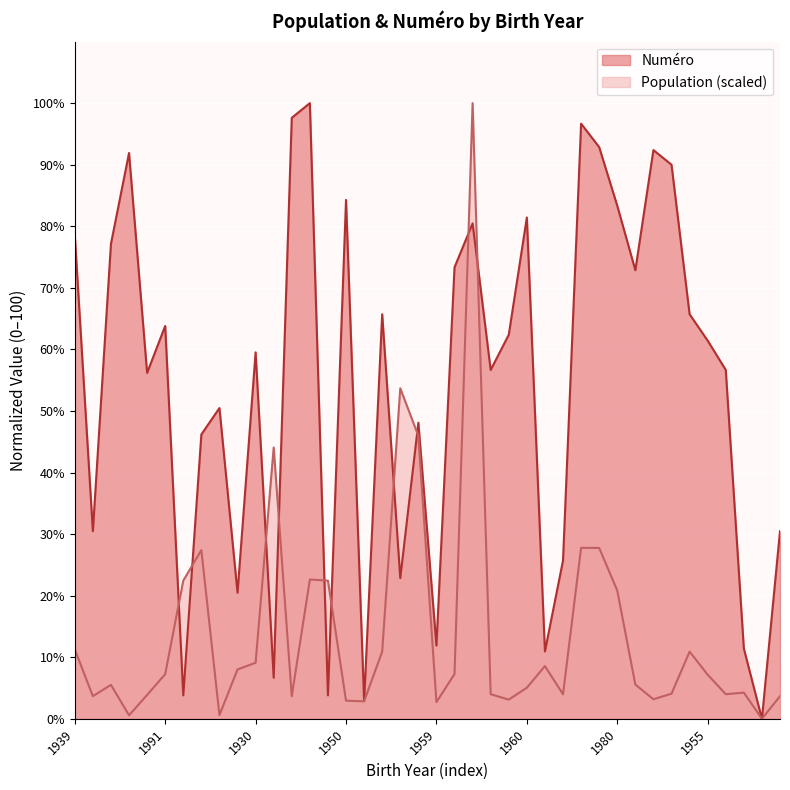

What is the highest value of the Numéro series?

100.0